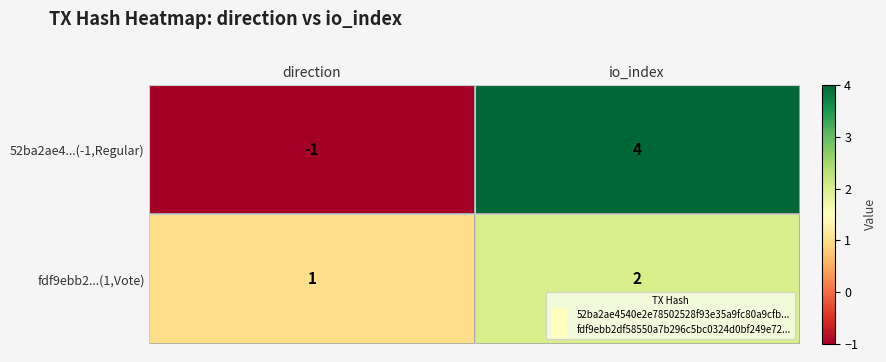

At which category is the sum across all series the highest?

io_index